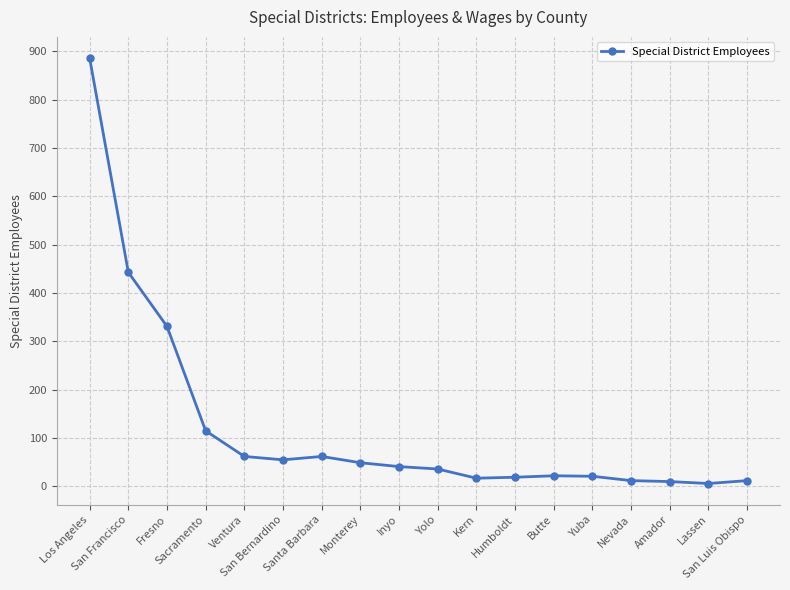

What is the difference between the second highest and minimum values?

437